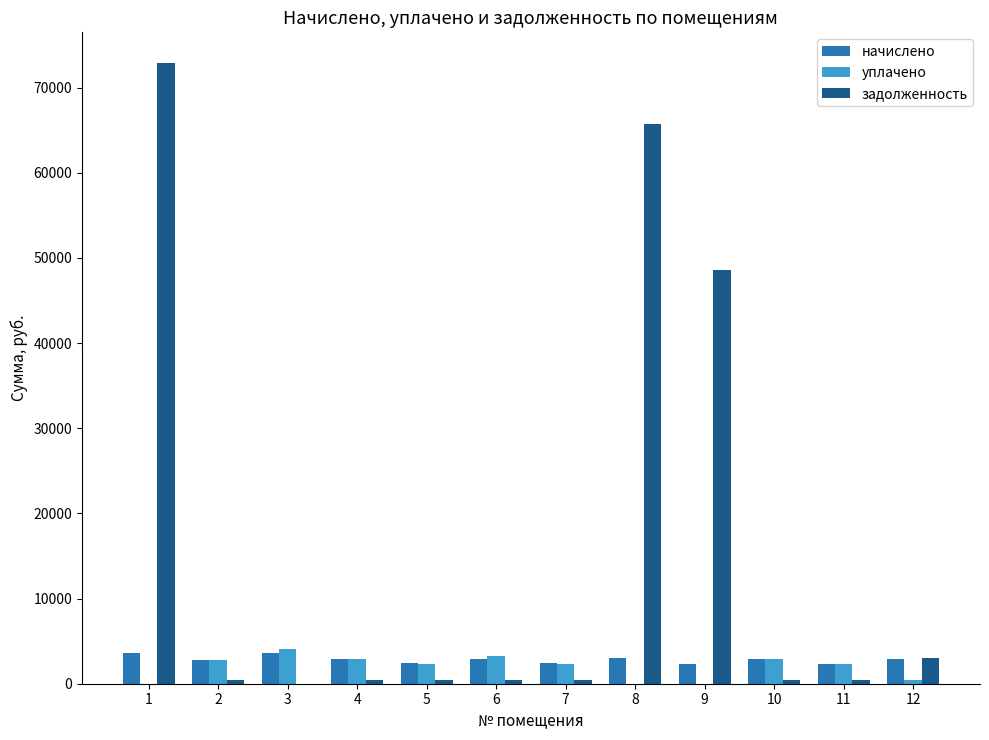

At which label does начислено first exceed 2923?

1